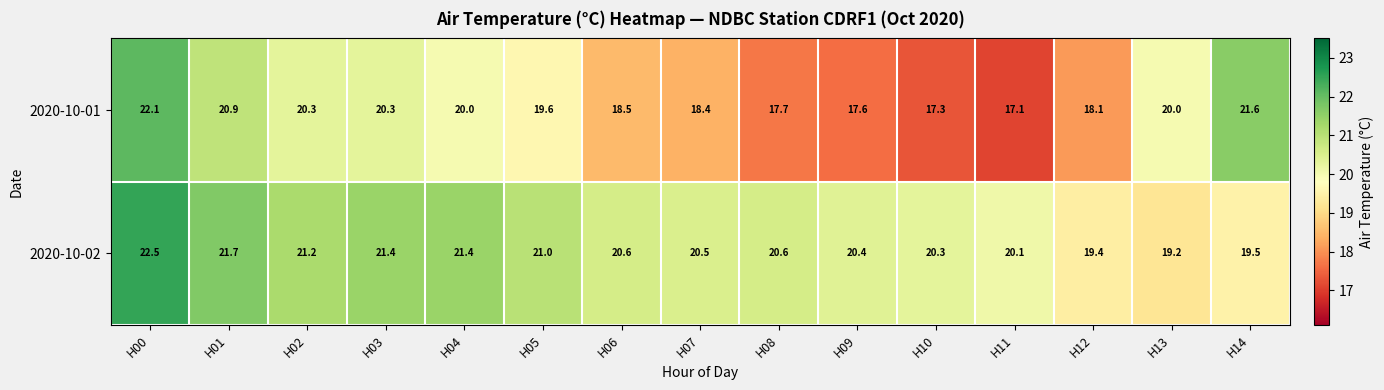

Where is 2020-10-01 nearest to the value 19?

H06